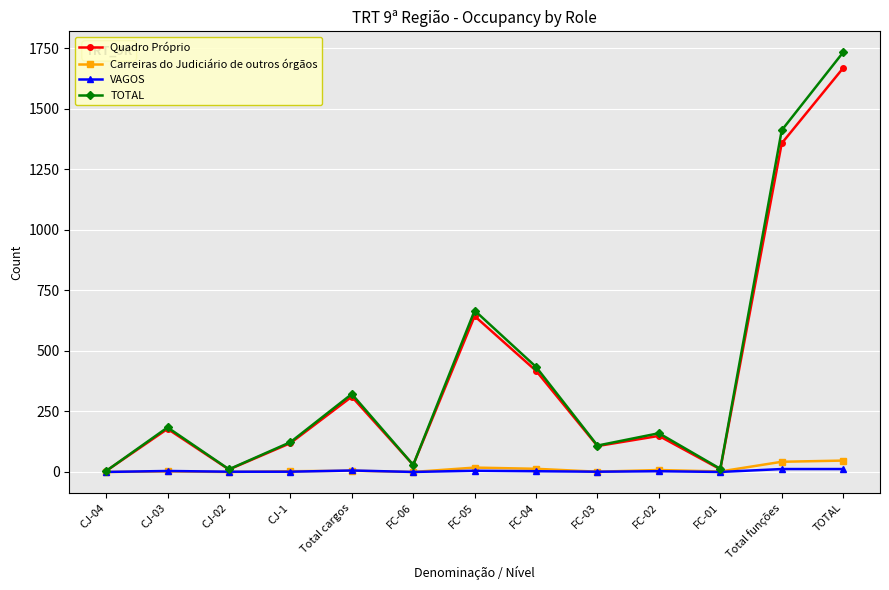

How many categories are shown in the chart?

13